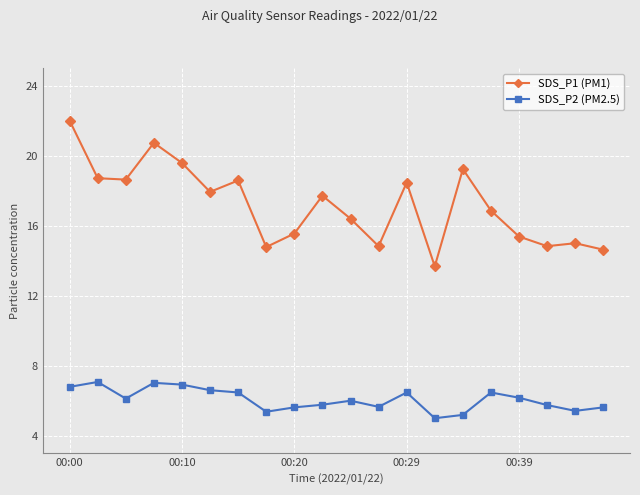

What is the sum of all SDS_P1 (PM1) values?

343.9